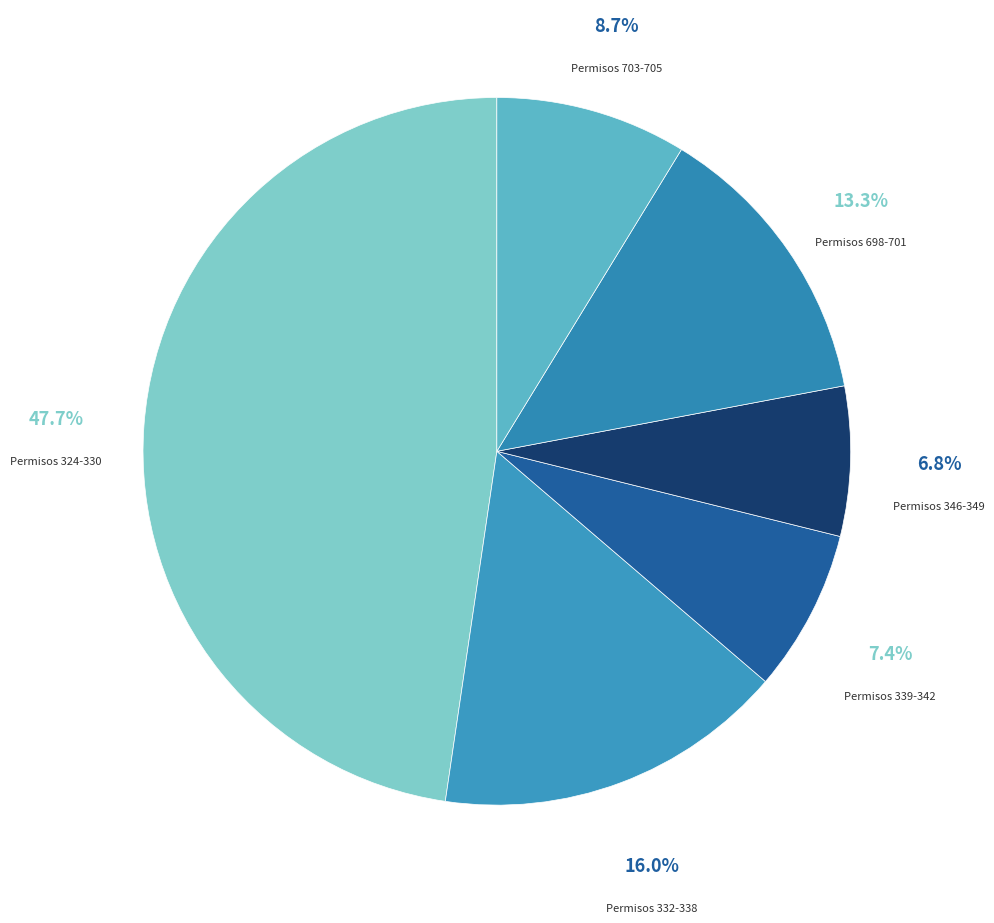

Rank the categories by value from highest to lowest.

Permisos 324-330, Permisos 332-338, Permisos 698-701, Permisos 703-705, Permisos 339-342, Permisos 346-349